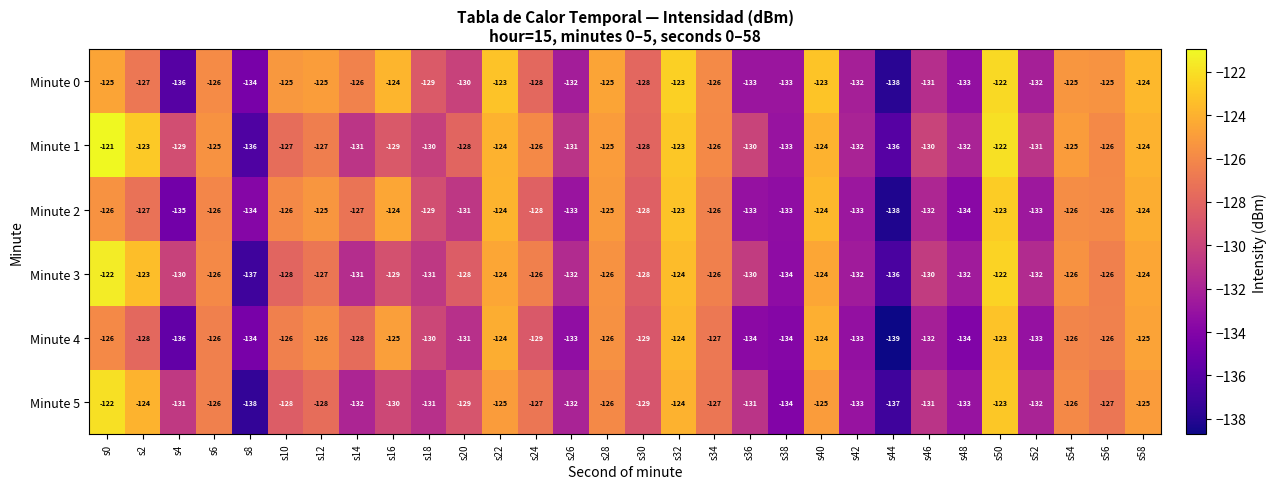

Between s18 and s48, which series saw the biggest shift?

Minute 2